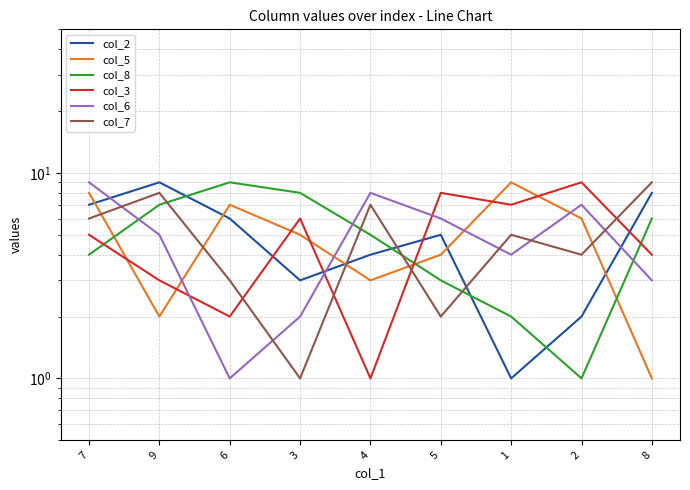

The col_3 series shows 14 at 2. True or false?

False